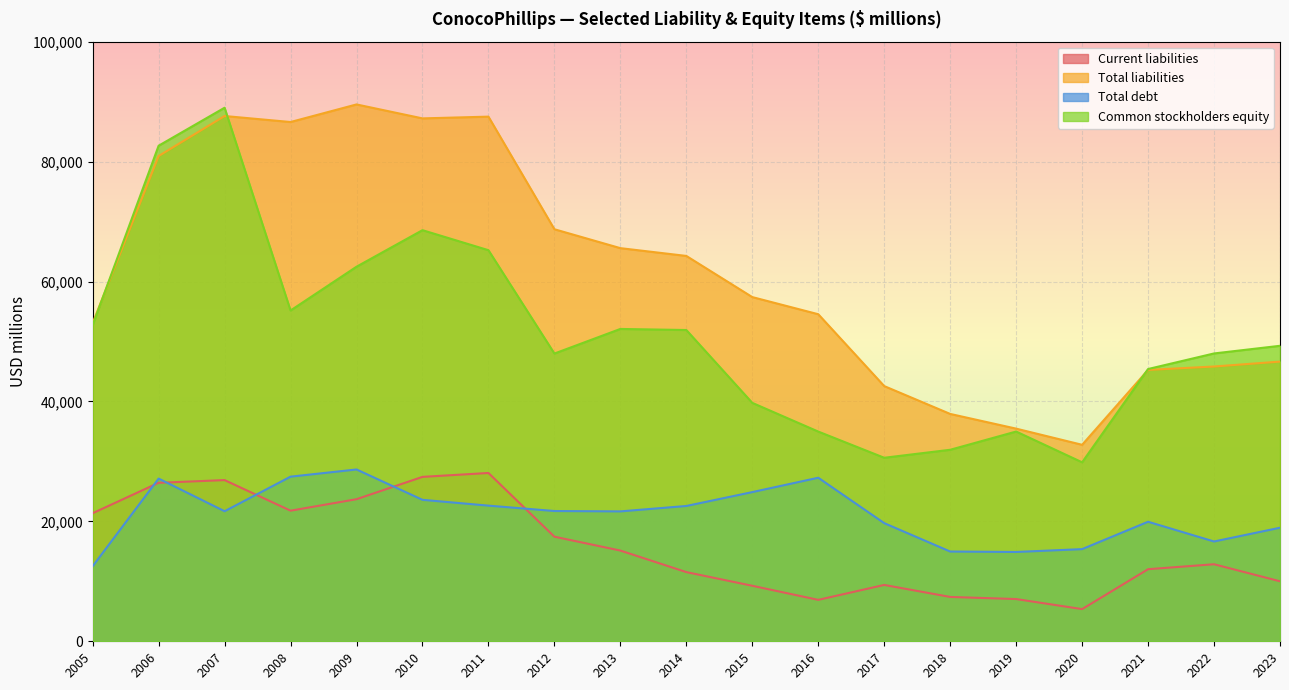

What value does the Common stockholders equity series have at 2012, to the nearest 10?

47990